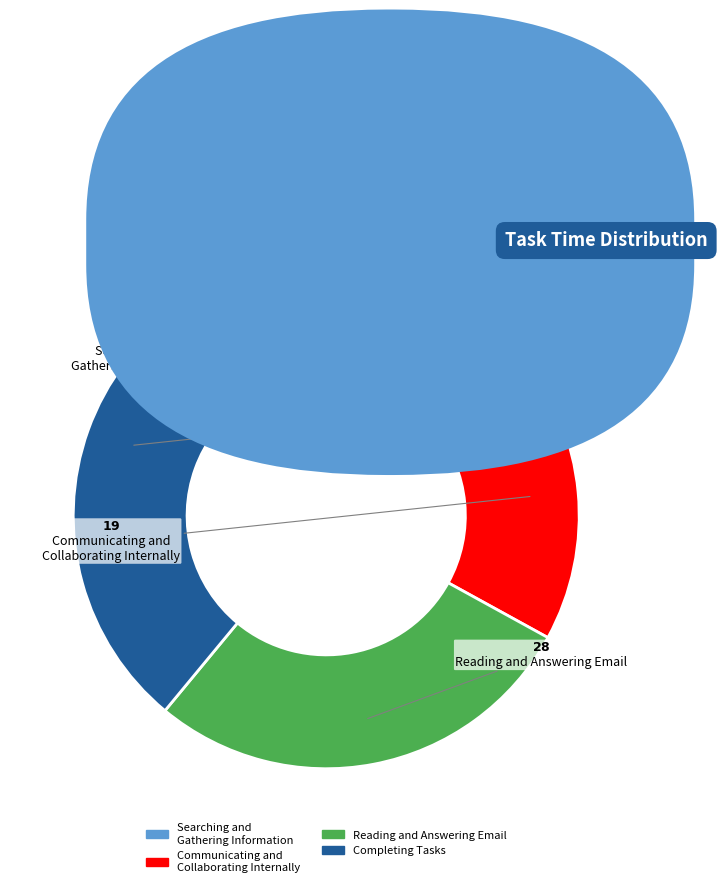

Combined, do Reading and Answering Email and Searching and Gathering Information account for over 50%?

No